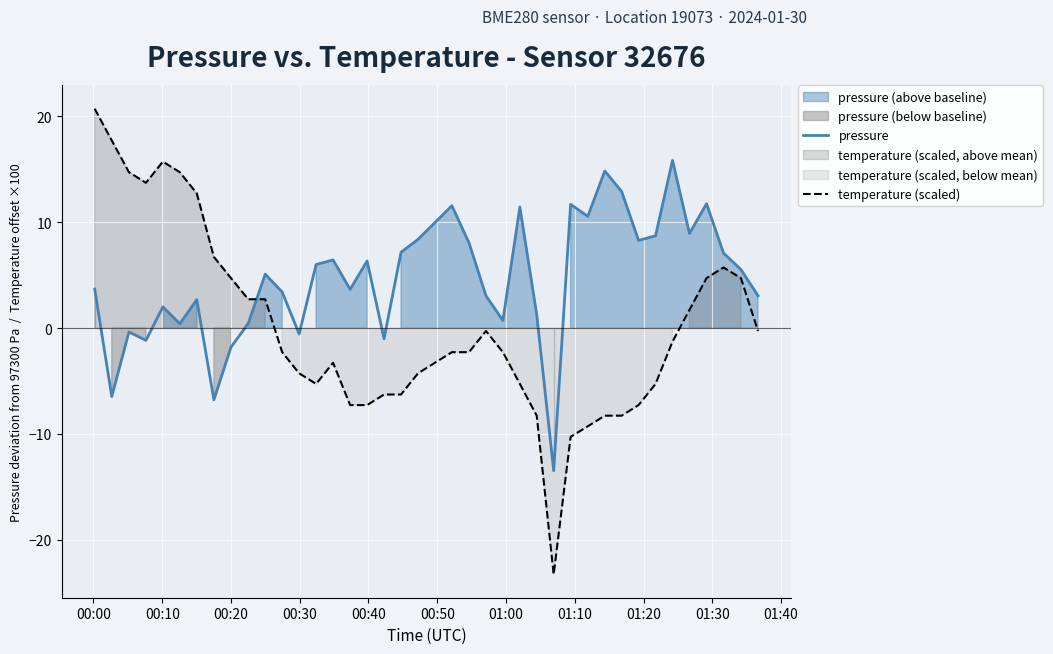

How many series are shown in this chart?

2